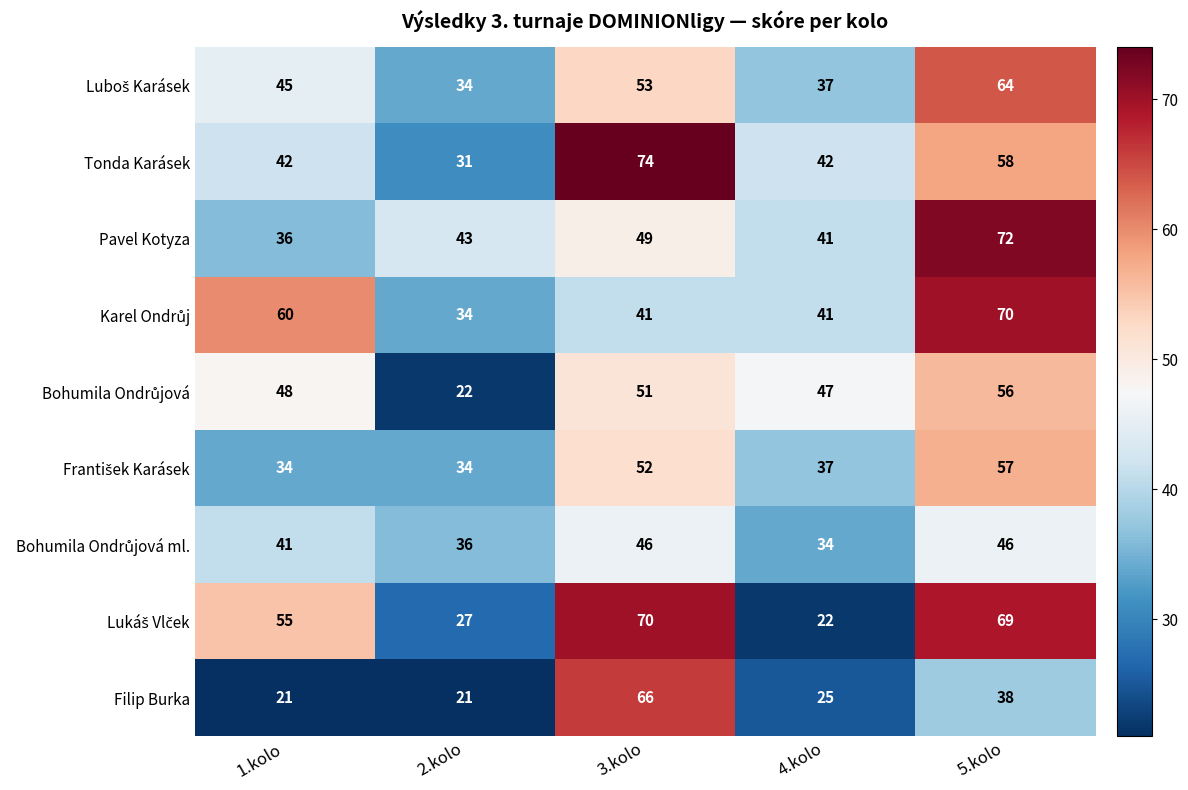

How many Tonda Karásek values are between 42 and 58?

3